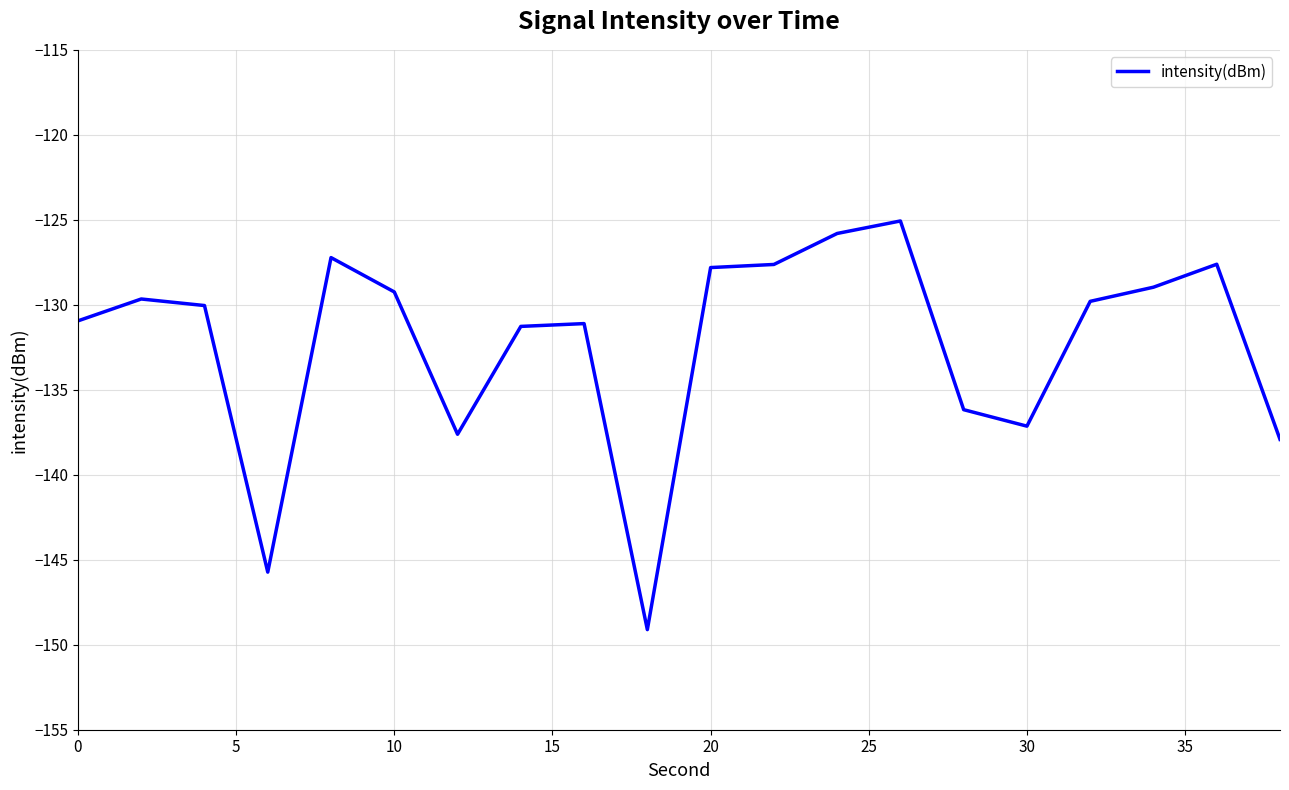

What is the minimum value shown in the chart?

-149.1